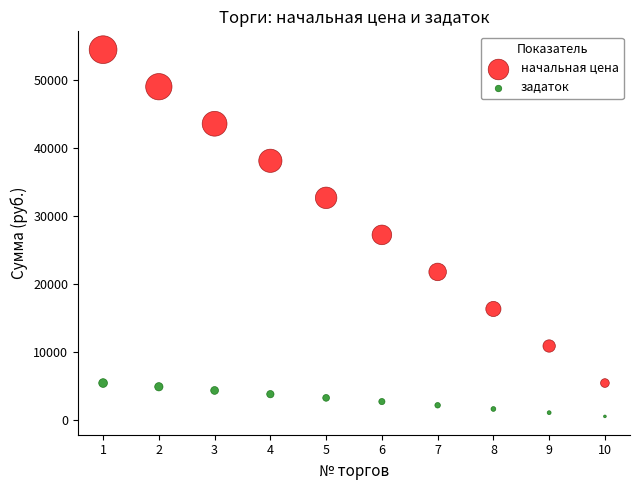

Which series reaches the maximum Y coordinate?

начальная цена